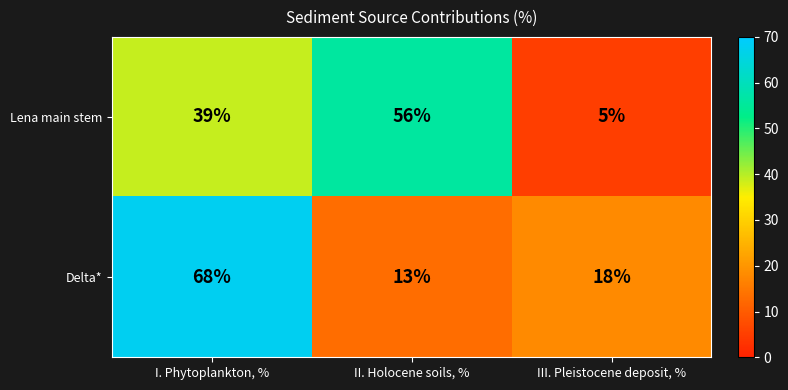

Rank the series by their maximum value, from highest to lowest.

Delta*, Lena main stem